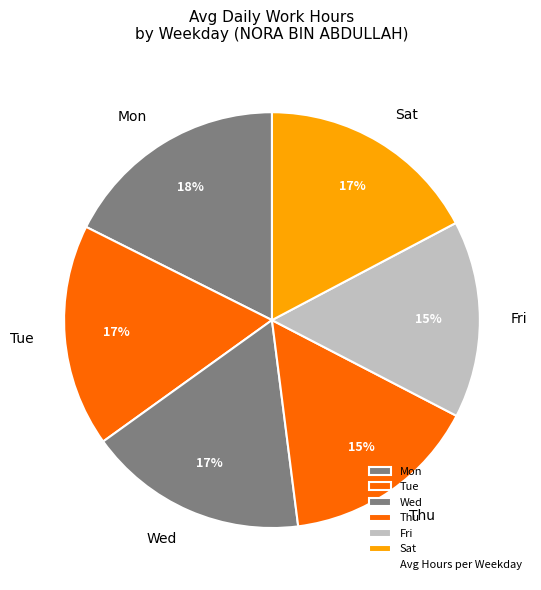

Does any single category account for the majority?

No